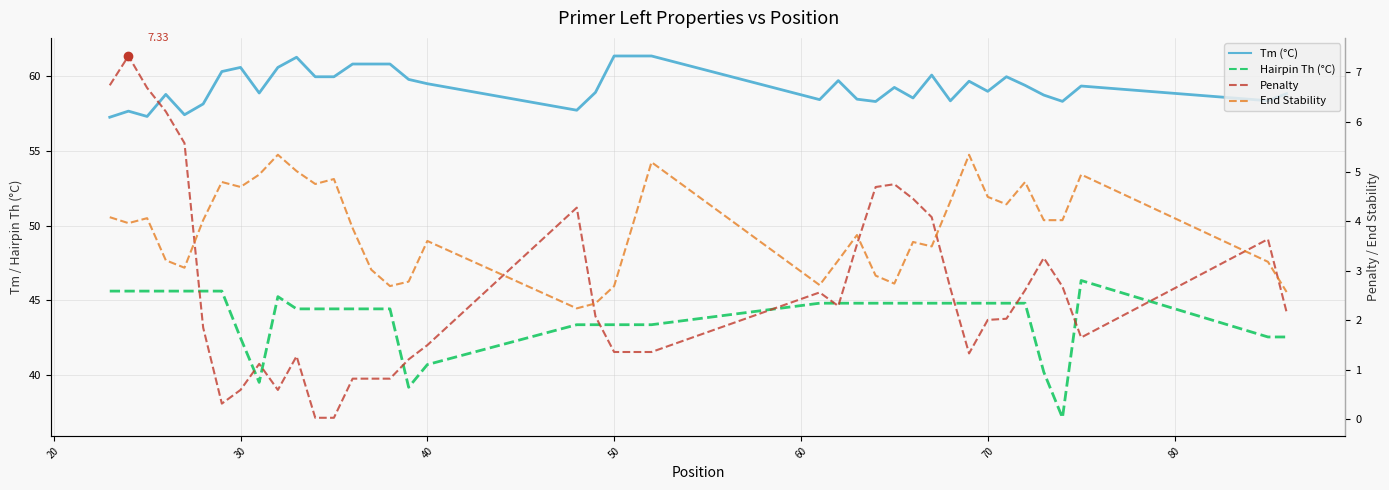

Rank the series at 35 from lowest to highest value.

Penalty, End Stability, Hairpin Th (°C), Tm (°C)